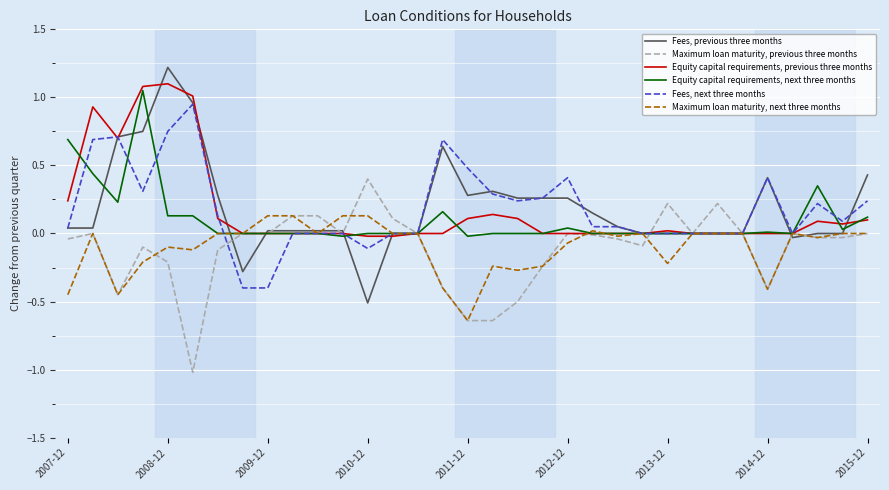

What is the maximum value shown in the chart?

1.2